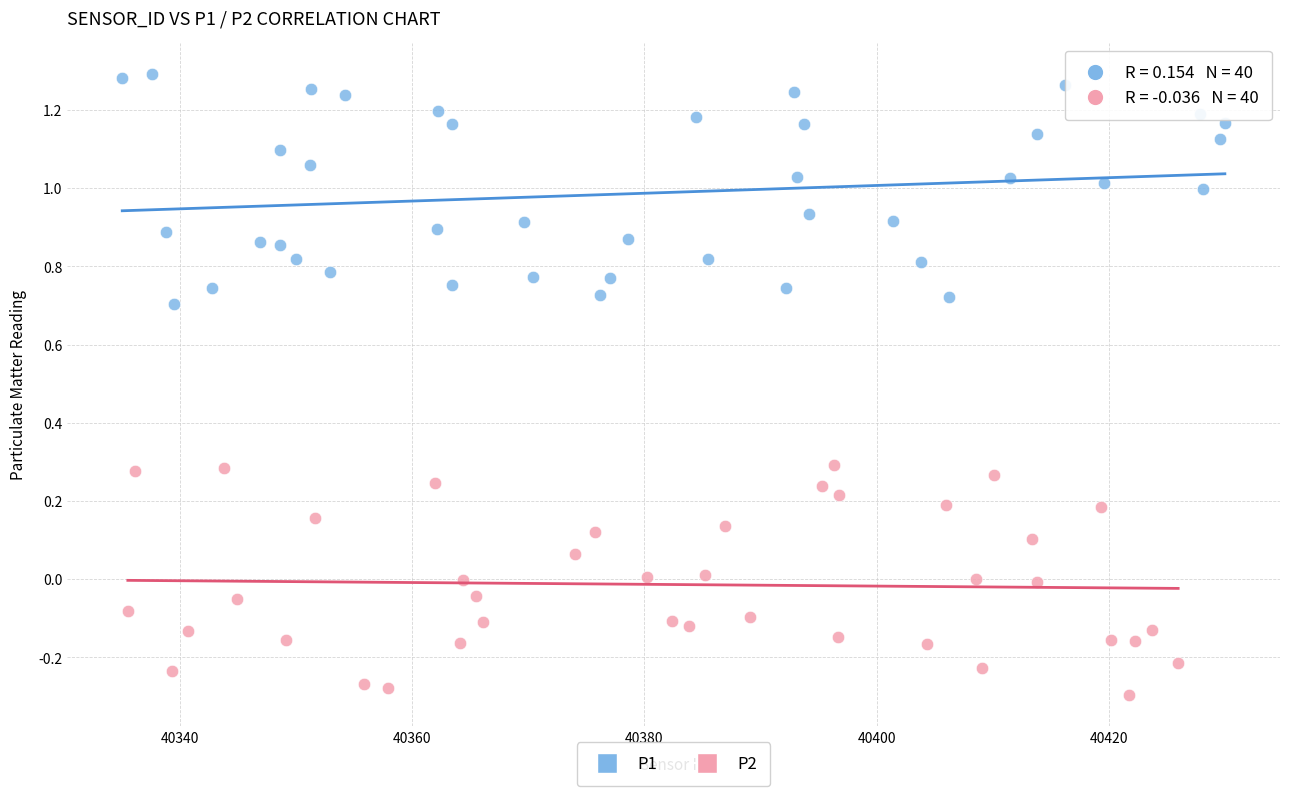

Which series contains the highest Y value?

P1